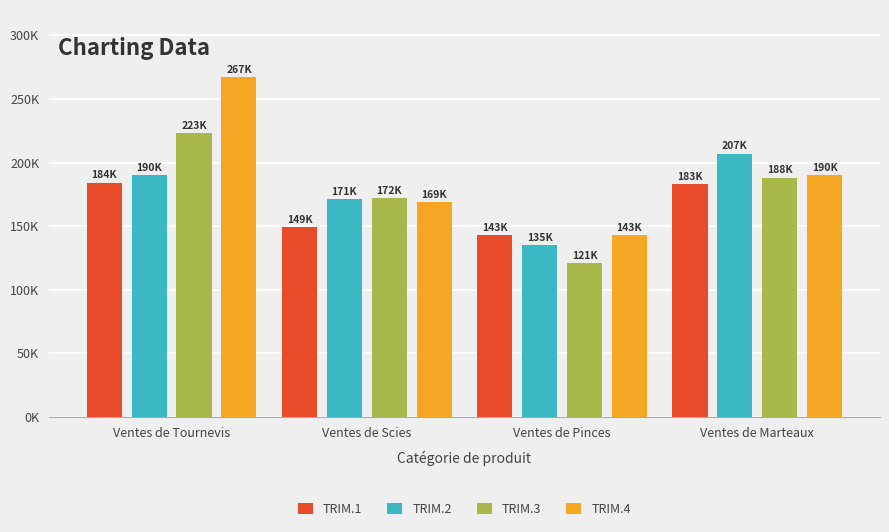

The TRIM.2 series shows 51157 at Ventes de Scies. True or false?

False